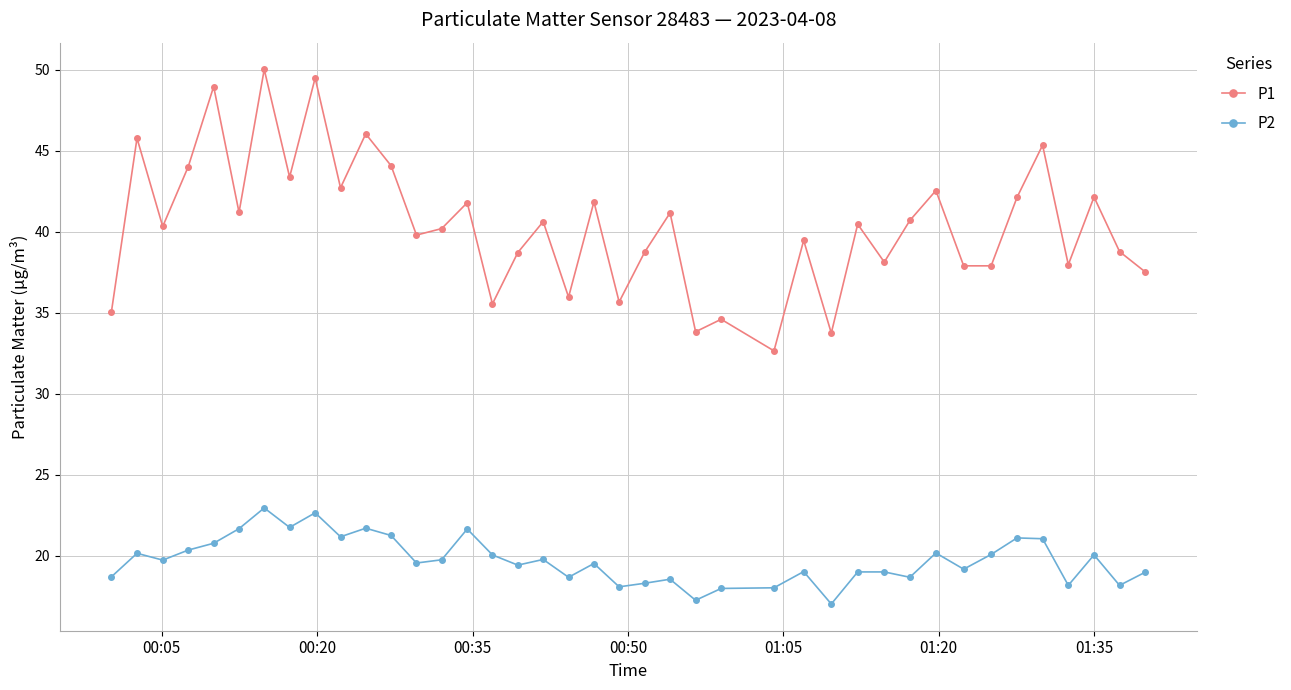

What is the difference between the maximum and minimum values in the P2 series?

5.9